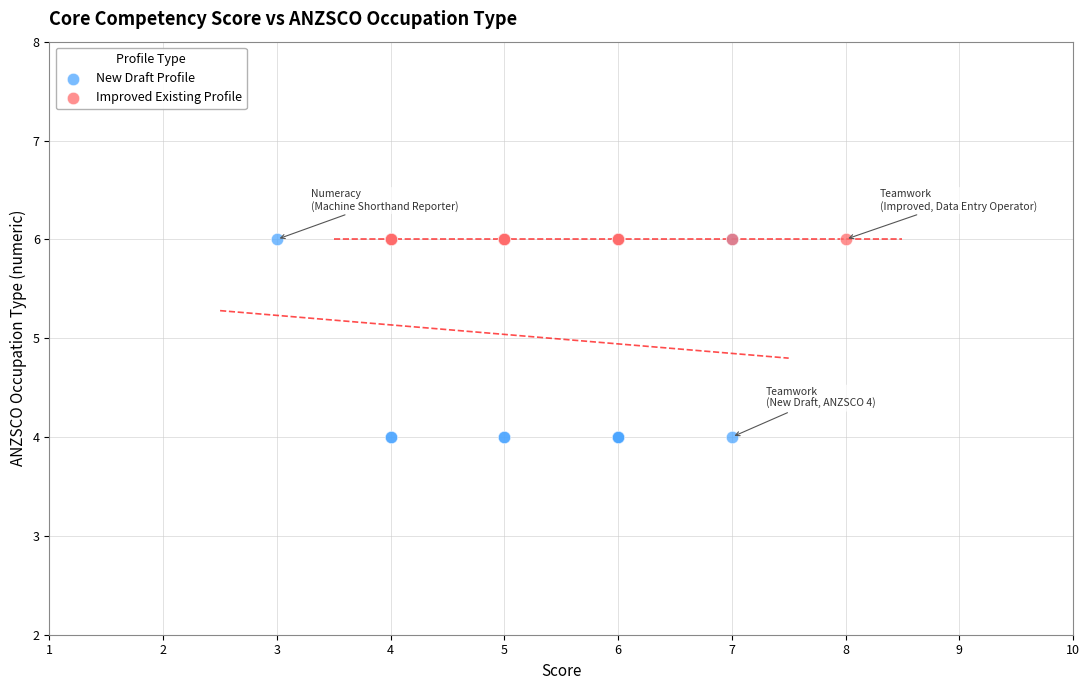

Which series reaches the minimum Y coordinate?

New Draft Profile